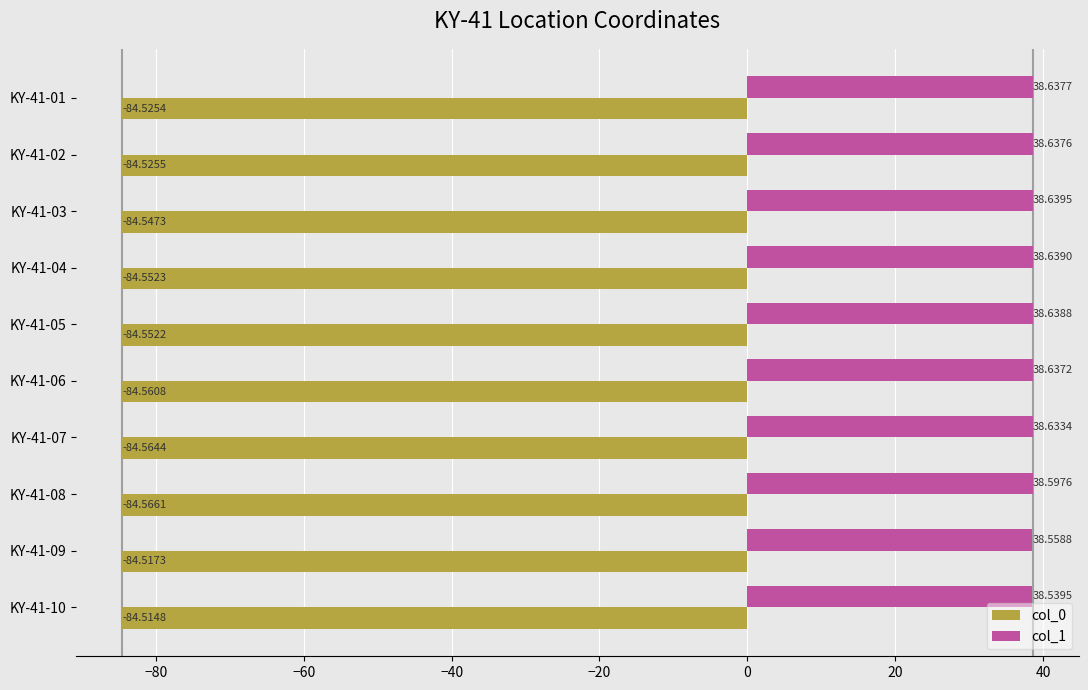

What is the sum of the col_0 values at KY-41-02 and KY-41-04?

-169.1